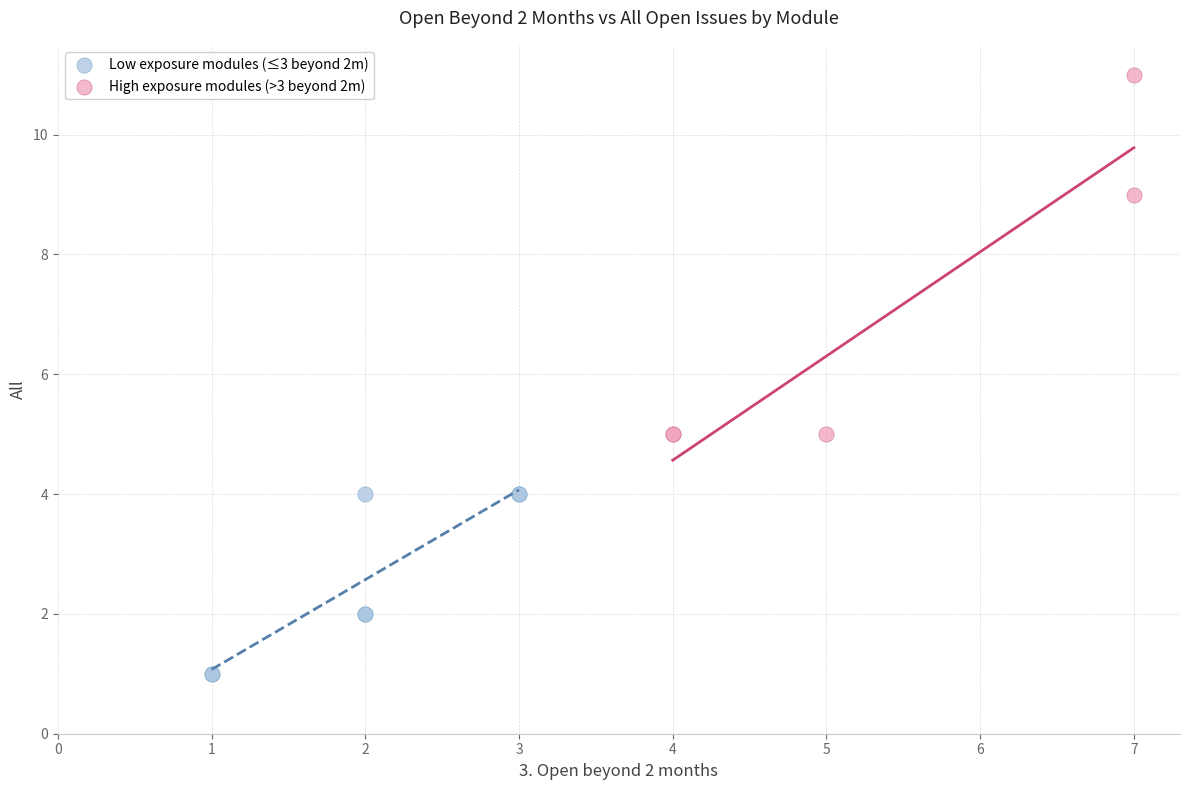

Which series reaches the minimum Y coordinate?

Low exposure modules (≤3 beyond 2m)